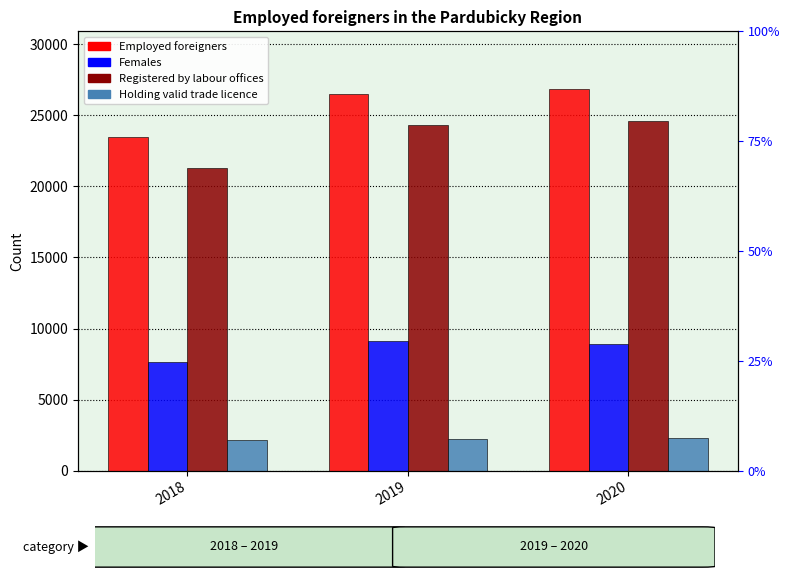

What is the total value across all series at 2020?

62646